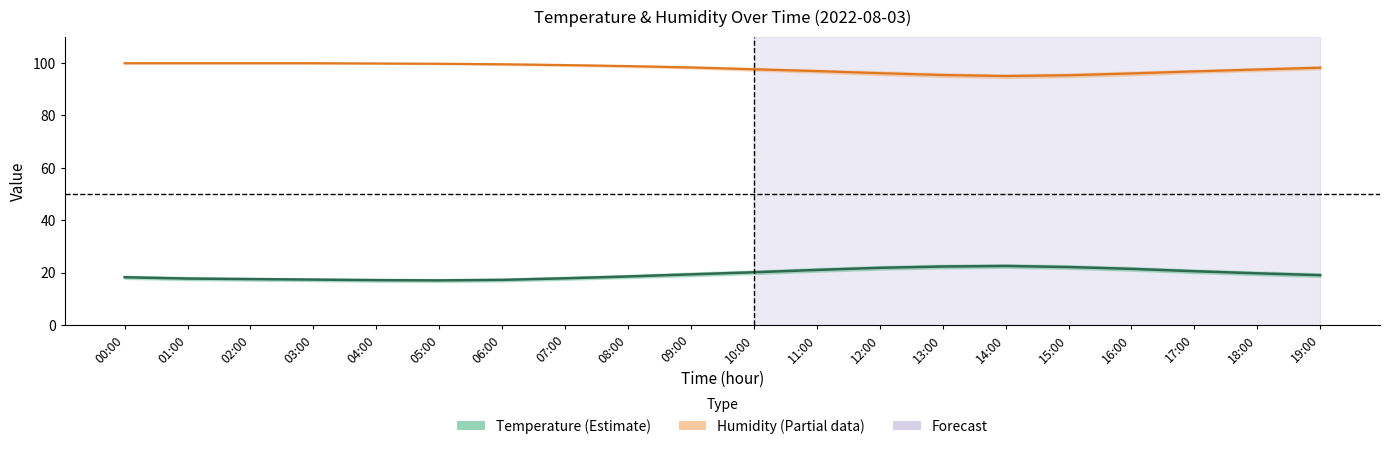

Reading left to right, extract all data points from this chart.

Humidity: 00:00=99.9	01:00=99.9	02:00=99.9	03:00=99.9	04:00=99.8	05:00=99.7	06:00=99.5	07:00=99.2	08:00=98.8	09:00=98.3	10:00=97.6	11:00=96.9	12:00=96.1	13:00=95.4	14:00=95.0	15:00=95.3	16:00=96.0	17:00=96.8	18:00=97.5	19:00=98.2
Temperature: 00:00=18.2	01:00=17.7	02:00=17.5	03:00=17.3	04:00=17.1	05:00=17.0	06:00=17.2	07:00=17.8	08:00=18.5	09:00=19.3	10:00=20.1	11:00=21.0	12:00=21.8	13:00=22.3	14:00=22.5	15:00=22.1	16:00=21.4	17:00=20.5	18:00=19.7	19:00=19.0